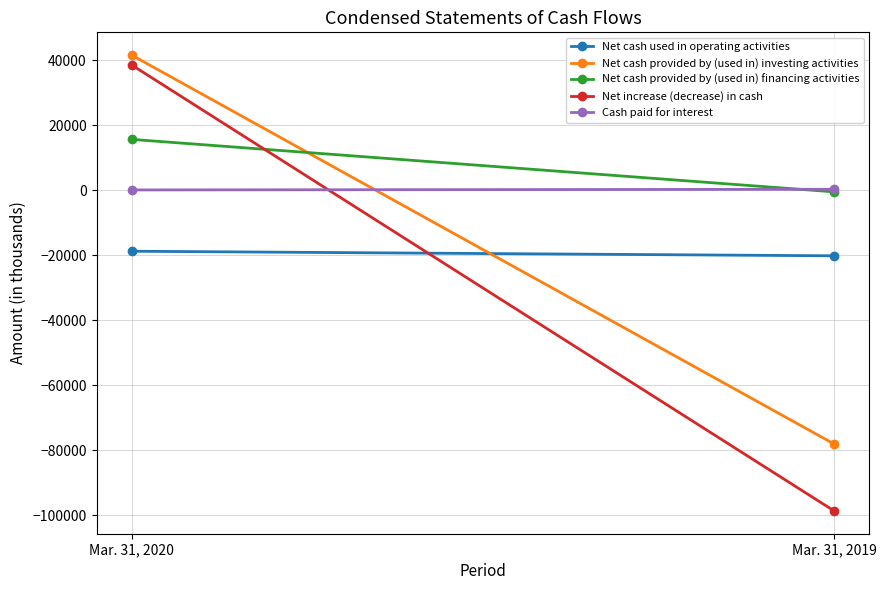

Is this an area chart (filled region under the line)?

No